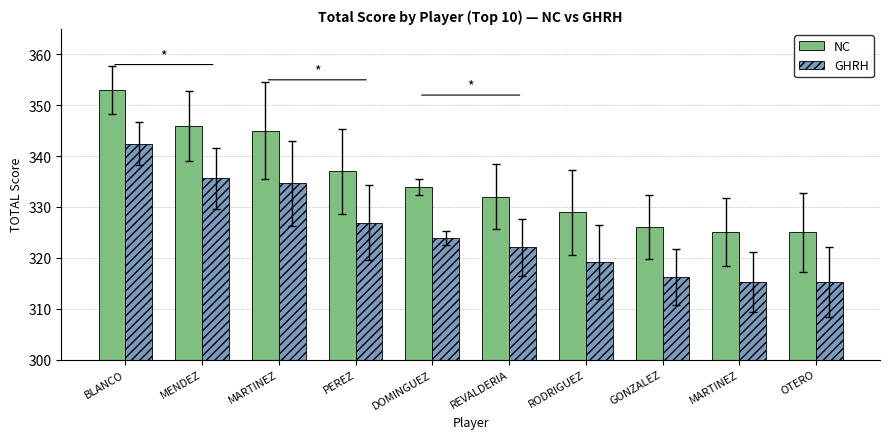

Which series has the largest total across all categories?

NC